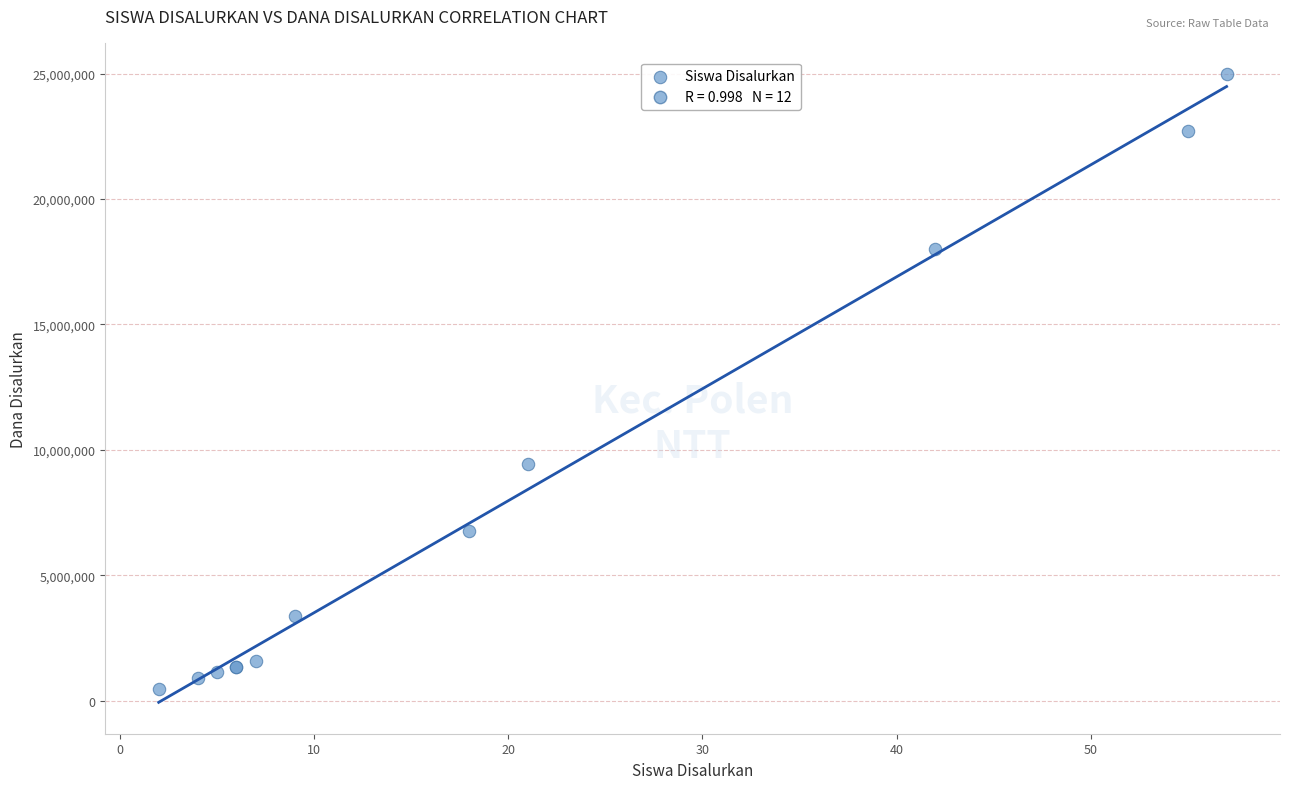

What Y value in the scatter plot is closest to 12712500?

9450000